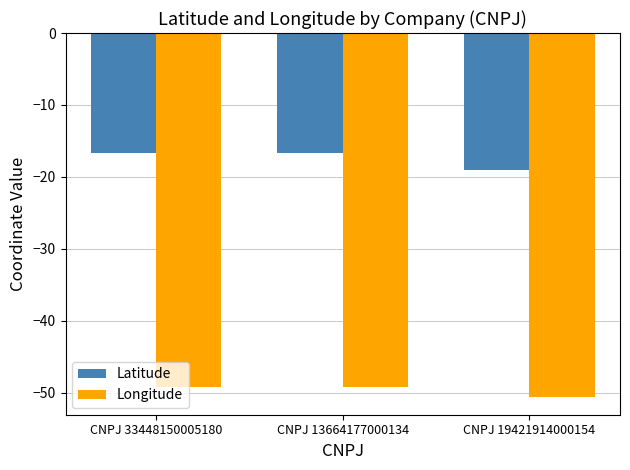

How many data points does each series have?

3